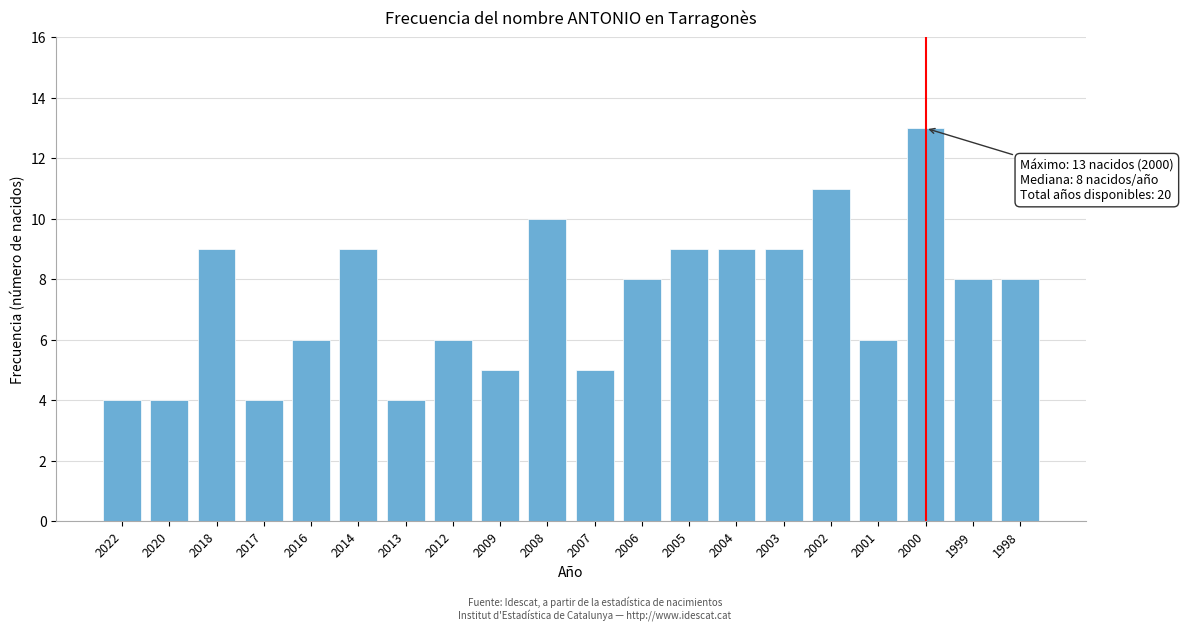

Reading left to right, extract all data points from this chart.

2022=4	2020=4	2018=9	2017=4	2016=6	2014=9	2013=4	2012=6	2009=5	2008=10	2007=5	2006=8	2005=9	2004=9	2003=9	2002=11	2001=6	2000=13	1999=8	1998=8